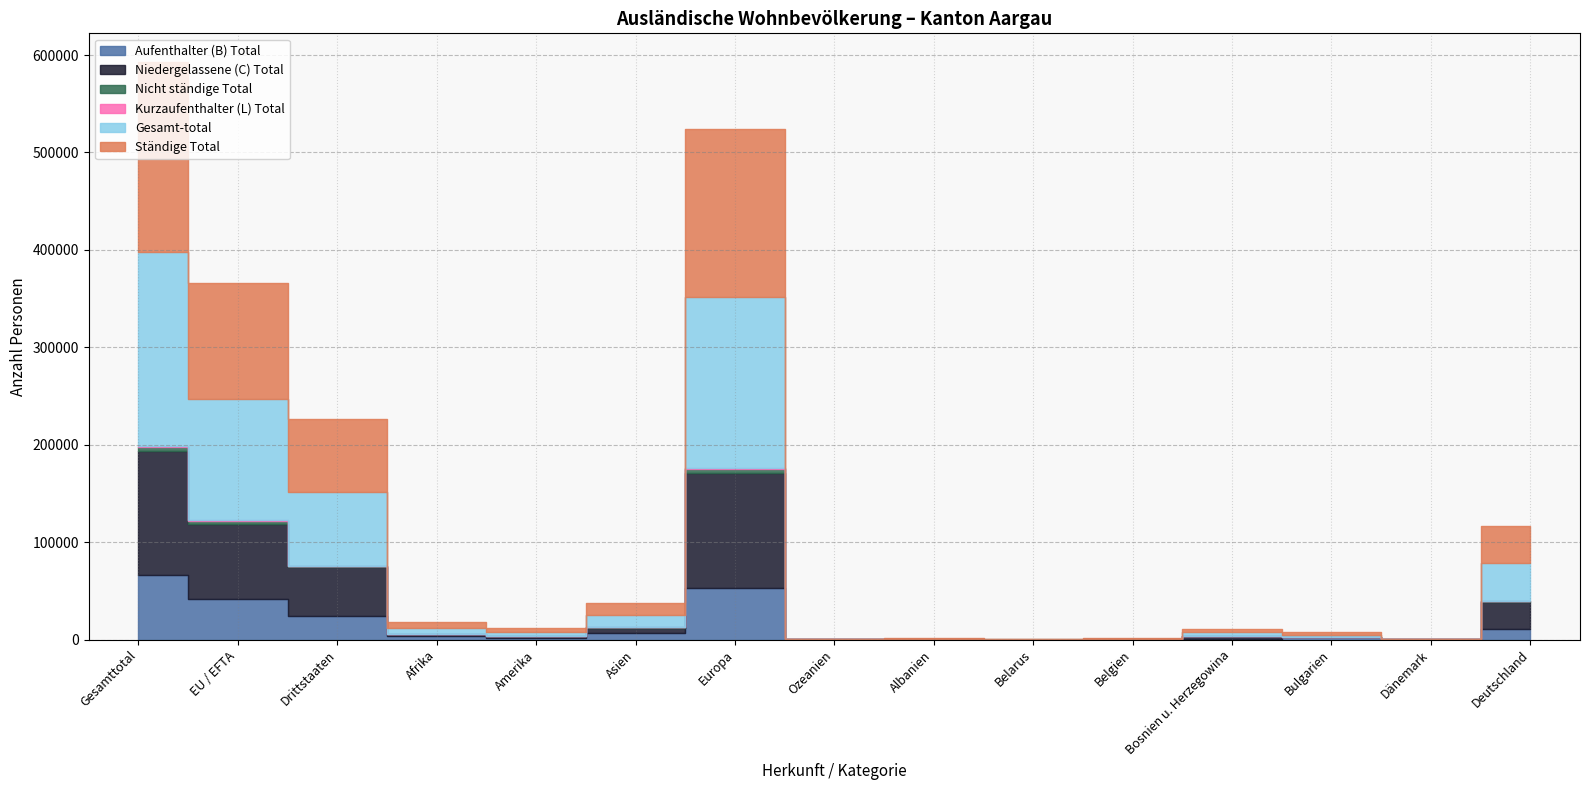

Reading left to right, transcribe all the data shown in this chart.

Aufenthalter (B) Total: 65892	41478	24414	3838	2135	7147	52585	97	325	57	144	623	2180	47	10851
Niedergelassene (C) Total: 127835	77256	50579	2110	1761	5219	118608	91	74	33	297	3103	305	191	27431
Nicht ständige Total: 3788	3361	427	38	120	180	3445	4	4	1	8	5	49	2	877
Kurzaufenthalter (L) Total: 1307	1163	144	6	32	51	1218	0	0	0	2	0	23	0	176
Gesamt-total: 198822	123258	75564	5992	4048	12597	175856	192	403	91	451	3731	2557	240	39335
Ständige Total: 195034	119897	75137	5954	3928	12417	172411	188	399	90	443	3726	2508	238	38458